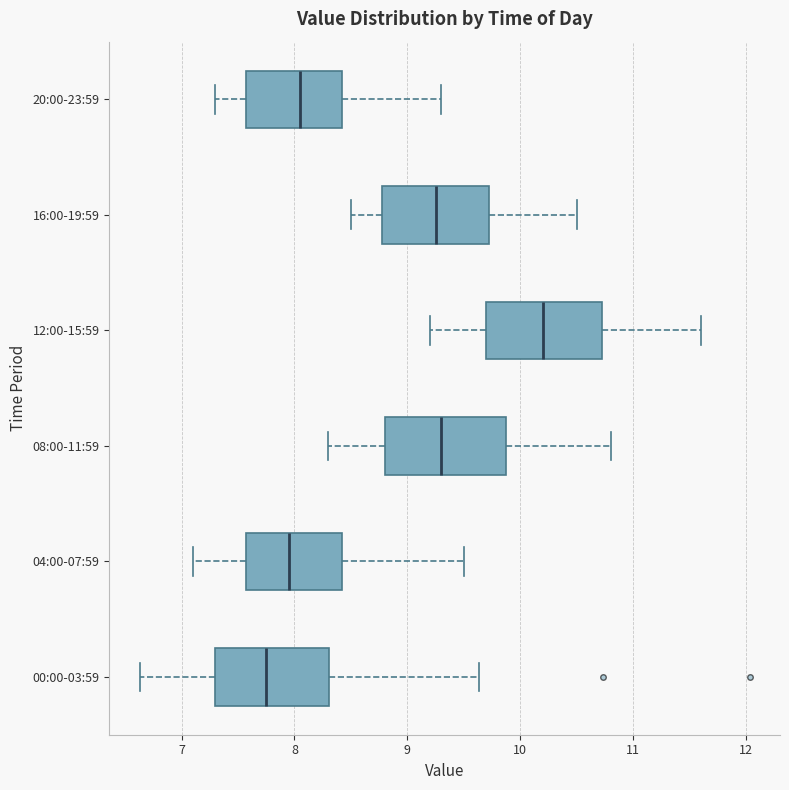

Reading bottom to top, transcribe this box plot: for each box, give where its median line is, the range the box spans, and where its two whiskers end, as read against the x-axis. The values are not printed on the chart, so give them approximately, as read against the axis.

00:00-03:59: median 7.8, box 7.3 to 8.3, whiskers 6.6 to 9.6
04:00-07:59: median 8.0, box 7.6 to 8.4, whiskers 7.1 to 9.5
08:00-11:59: median 9.3, box 8.8 to 9.9, whiskers 8.3 to 10.8
12:00-15:59: median 10.2, box 9.7 to 10.7, whiskers 9.2 to 11.6
16:00-19:59: median 9.3, box 8.8 to 9.7, whiskers 8.5 to 10.5
20:00-23:59: median 8.1, box 7.6 to 8.4, whiskers 7.3 to 9.3